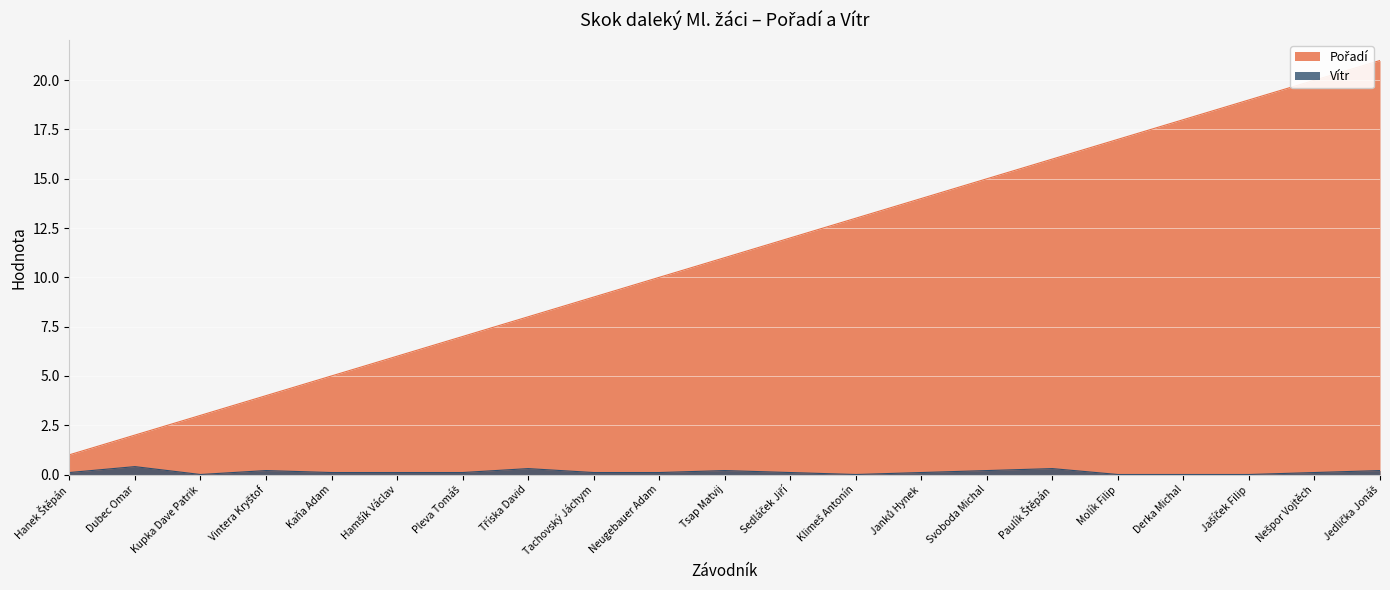

What is the difference between the second highest and second lowest values in the Vítr series?

0.3